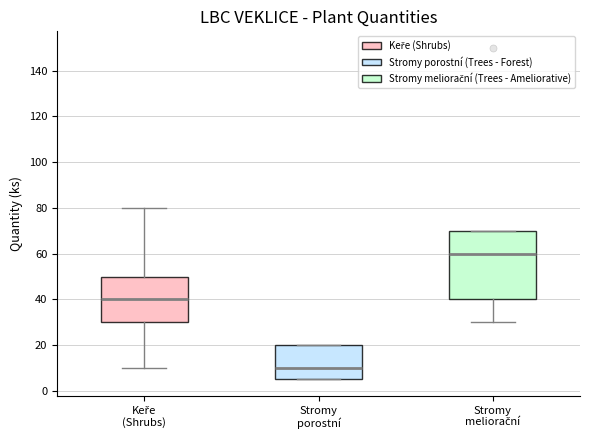

Where is the upper edge of the box for Keře (Shrubs) on the y-axis? The values are not printed on the chart, so give them approximately, as read against the axis.

50